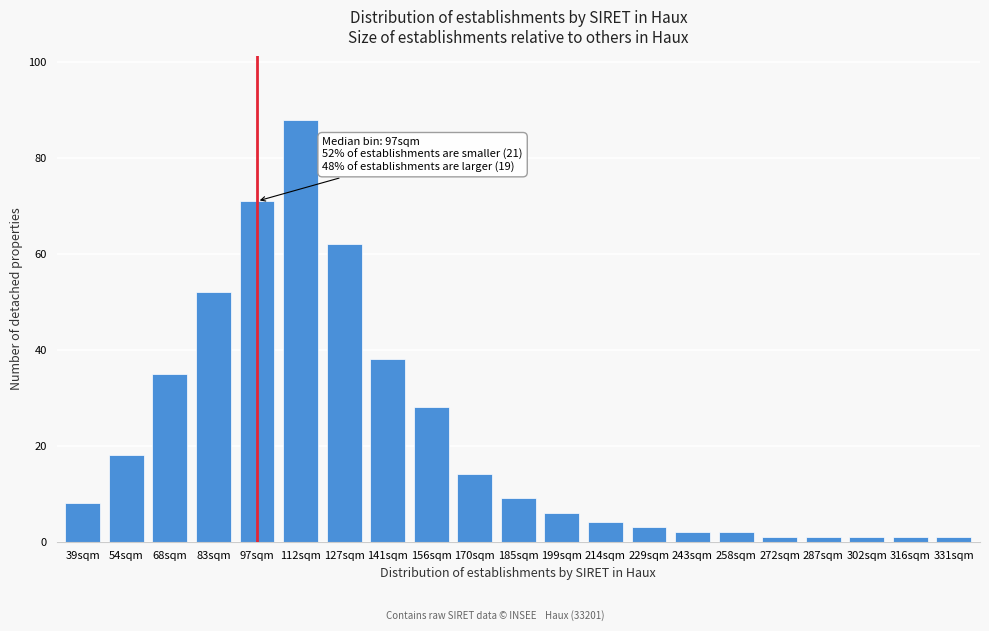

Reading left to right, extract all data points from this chart.

8	18	35	52	71	88	62	38	28	14	9	6	4	3	2	2	1	1	1	1	1